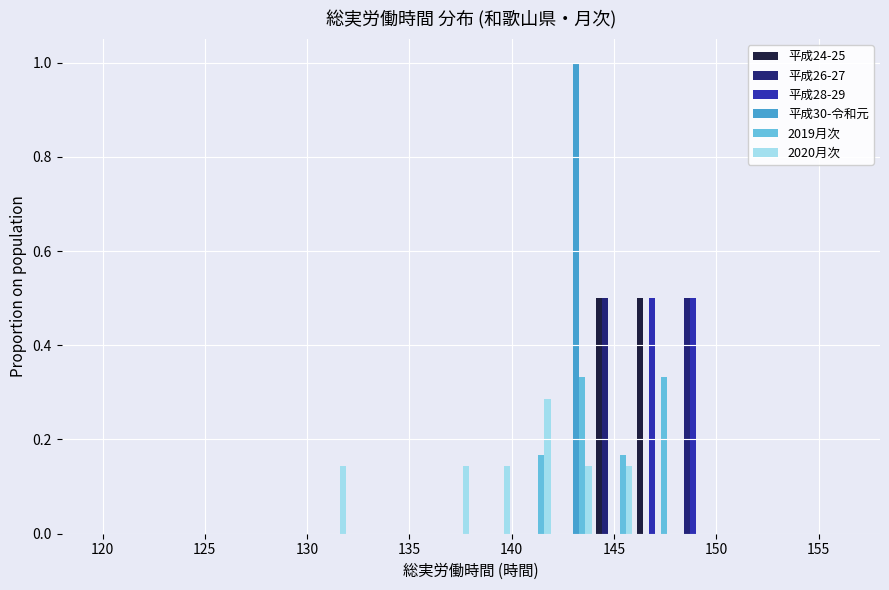

Reading left to right, transcribe this chart: for each range on the x-axis, give the height of each series' bar. The values are not printed on the chart, so give them approximately, as read against the axis.

120 to 122: 平成24-25=0	平成26-27=0	平成28-29=0	平成30-令和元=0	2019月次=0	2020月次=0
122 to 124: 平成24-25=0	平成26-27=0	平成28-29=0	平成30-令和元=0	2019月次=0	2020月次=0
124 to 126: 平成24-25=0	平成26-27=0	平成28-29=0	平成30-令和元=0	2019月次=0	2020月次=0
126 to 128: 平成24-25=0	平成26-27=0	平成28-29=0	平成30-令和元=0	2019月次=0	2020月次=0
128 to 130: 平成24-25=0	平成26-27=0	平成28-29=0	平成30-令和元=0	2019月次=0	2020月次=0
130 to 132: 平成24-25=0	平成26-27=0	平成28-29=0	平成30-令和元=0	2019月次=0	2020月次=0.14
132 to 134: 平成24-25=0	平成26-27=0	平成28-29=0	平成30-令和元=0	2019月次=0	2020月次=0
134 to 136: 平成24-25=0	平成26-27=0	平成28-29=0	平成30-令和元=0	2019月次=0	2020月次=0
136 to 138: 平成24-25=0	平成26-27=0	平成28-29=0	平成30-令和元=0	2019月次=0	2020月次=0.14
138 to 140: 平成24-25=0	平成26-27=0	平成28-29=0	平成30-令和元=0	2019月次=0	2020月次=0.14
140 to 142: 平成24-25=0	平成26-27=0	平成28-29=0	平成30-令和元=0	2019月次=0.16	2020月次=0.28
142 to 144: 平成24-25=0	平成26-27=0	平成28-29=0	平成30-令和元=1.00	2019月次=0.34	2020月次=0.14
144 to 146: 平成24-25=0.50	平成26-27=0.50	平成28-29=0	平成30-令和元=0	2019月次=0.16	2020月次=0.14
146 to 148: 平成24-25=0.50	平成26-27=0	平成28-29=0.50	平成30-令和元=0	2019月次=0.34	2020月次=0
148 to 150: 平成24-25=0	平成26-27=0.50	平成28-29=0.50	平成30-令和元=0	2019月次=0	2020月次=0
150 to 152: 平成24-25=0	平成26-27=0	平成28-29=0	平成30-令和元=0	2019月次=0	2020月次=0
152 to 154: 平成24-25=0	平成26-27=0	平成28-29=0	平成30-令和元=0	2019月次=0	2020月次=0
154 to 156: 平成24-25=0	平成26-27=0	平成28-29=0	平成30-令和元=0	2019月次=0	2020月次=0
156 to 158: 平成24-25=0	平成26-27=0	平成28-29=0	平成30-令和元=0	2019月次=0	2020月次=0